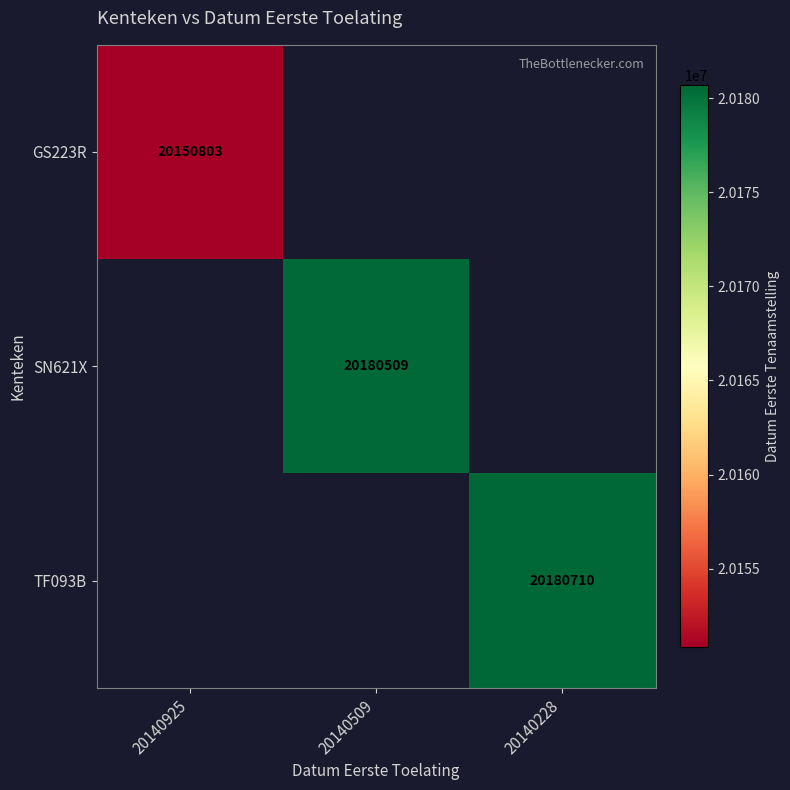

The value of GS223R at 20140925 is 20150803. True or false?

True